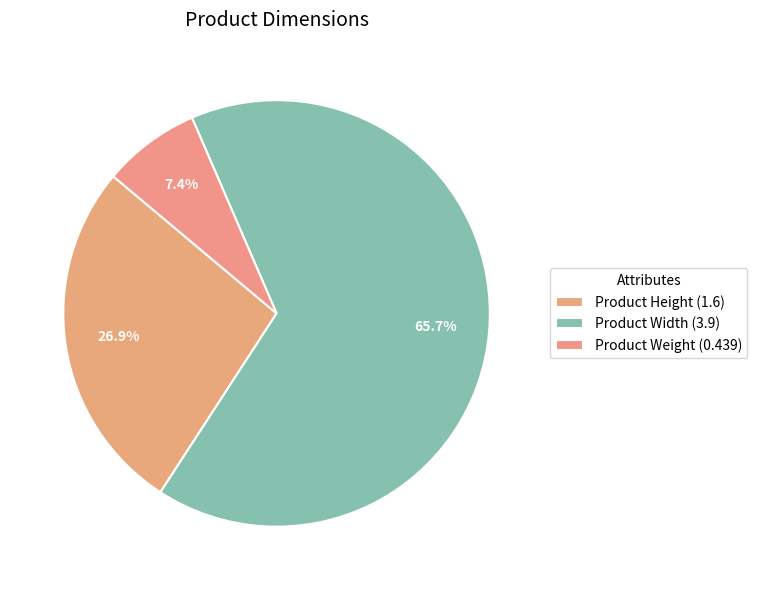

What percentage is the Product Width slice, to the nearest percent?

66%